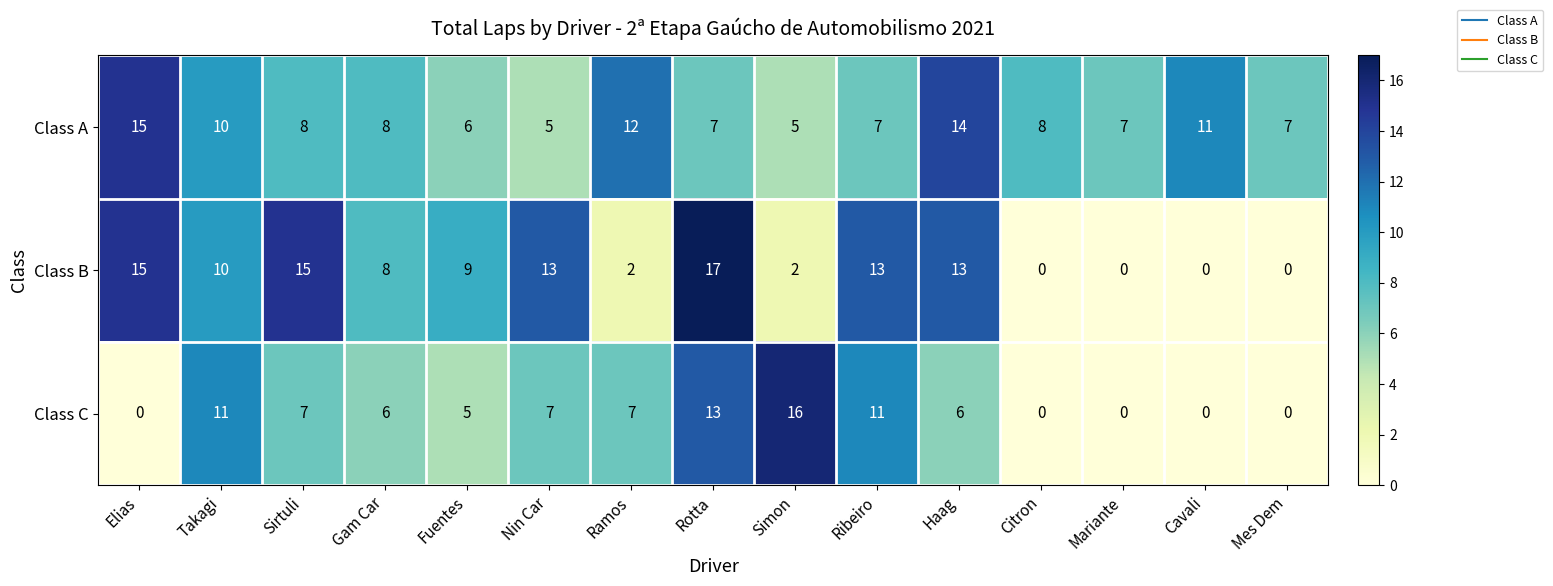

What is the sum of the Class B values at Takagi and Elias?

25